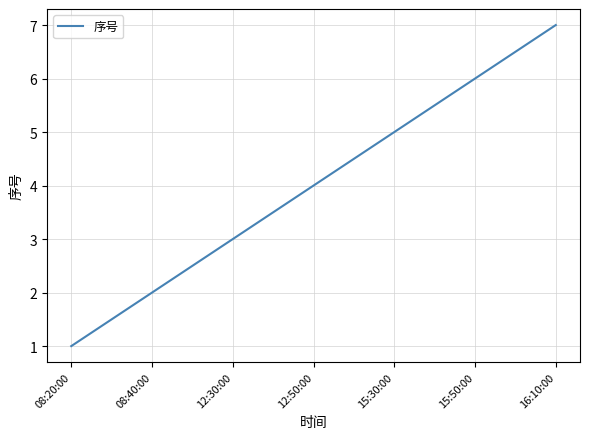

Reading left to right, what are all the values shown in this chart?

08:20:00=1	08:40:00=2	12:30:00=3	12:50:00=4	15:30:00=5	15:50:00=6	16:10:00=7